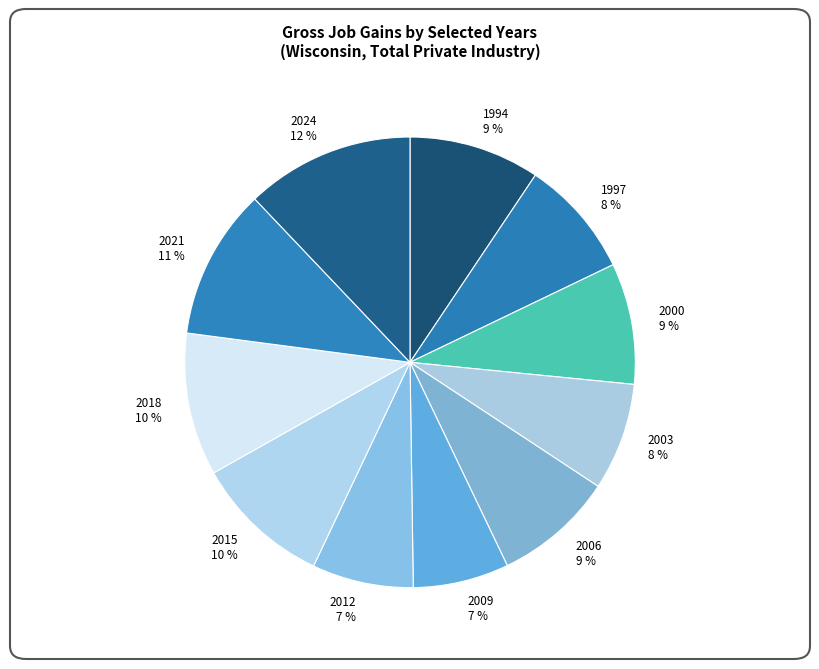

To the nearest percent, what is the difference between the largest and smallest slice percentages?

5%